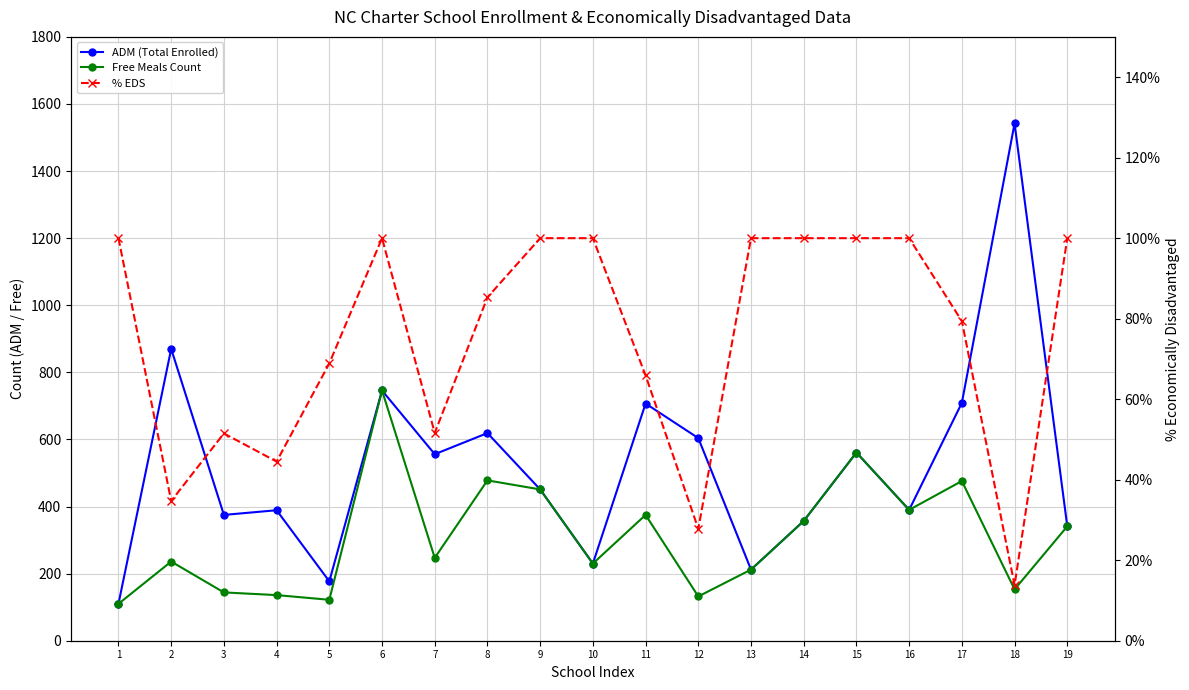

Is the value of ADM (Total Enrolled) at 11 greater than the value of Free Meals Count at 11?

Yes